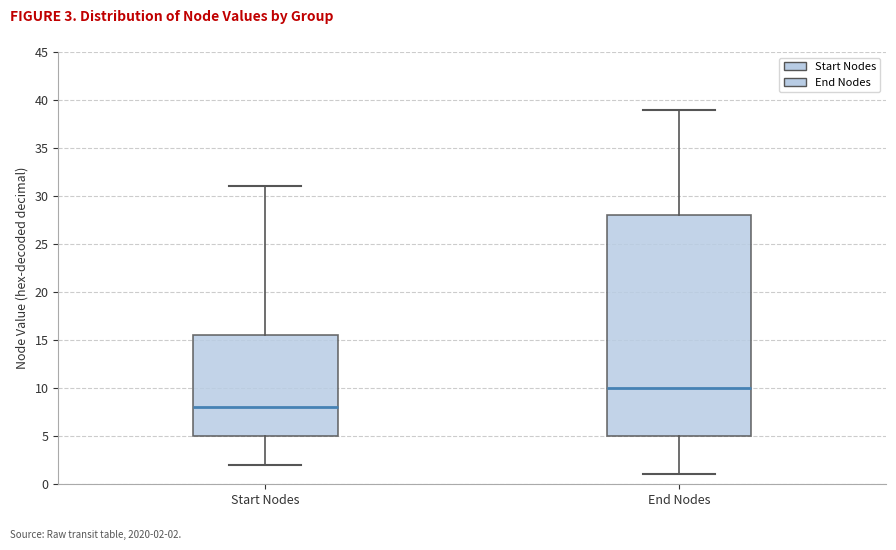

Comparing the boxes themselves (not the whiskers), which one is the tallest?

End Nodes